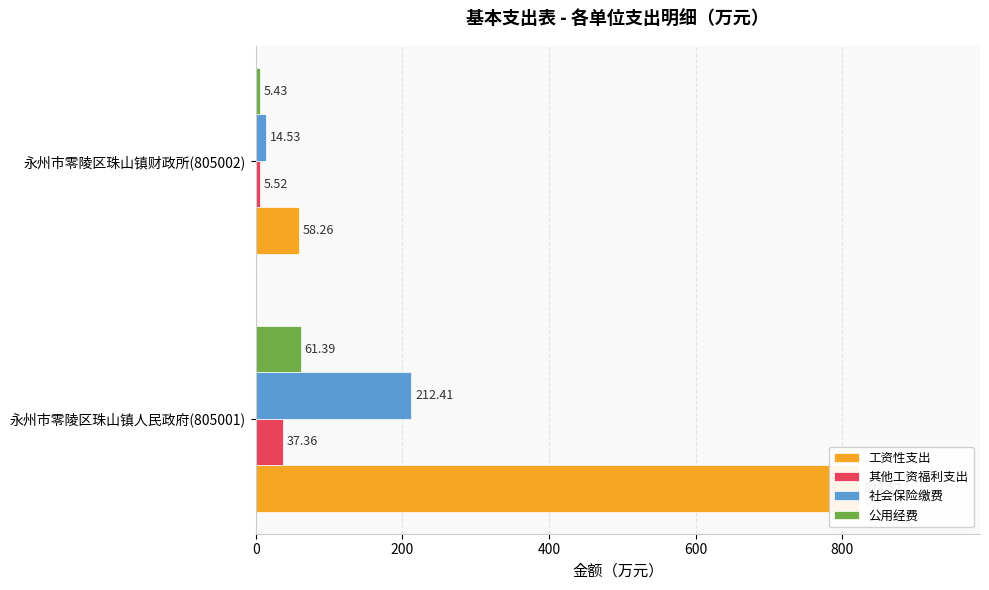

Between 永州市零陵区珠山镇人民政府(805001) and 永州市零陵区珠山镇财政所(805002), which series saw the biggest shift?

工资性支出